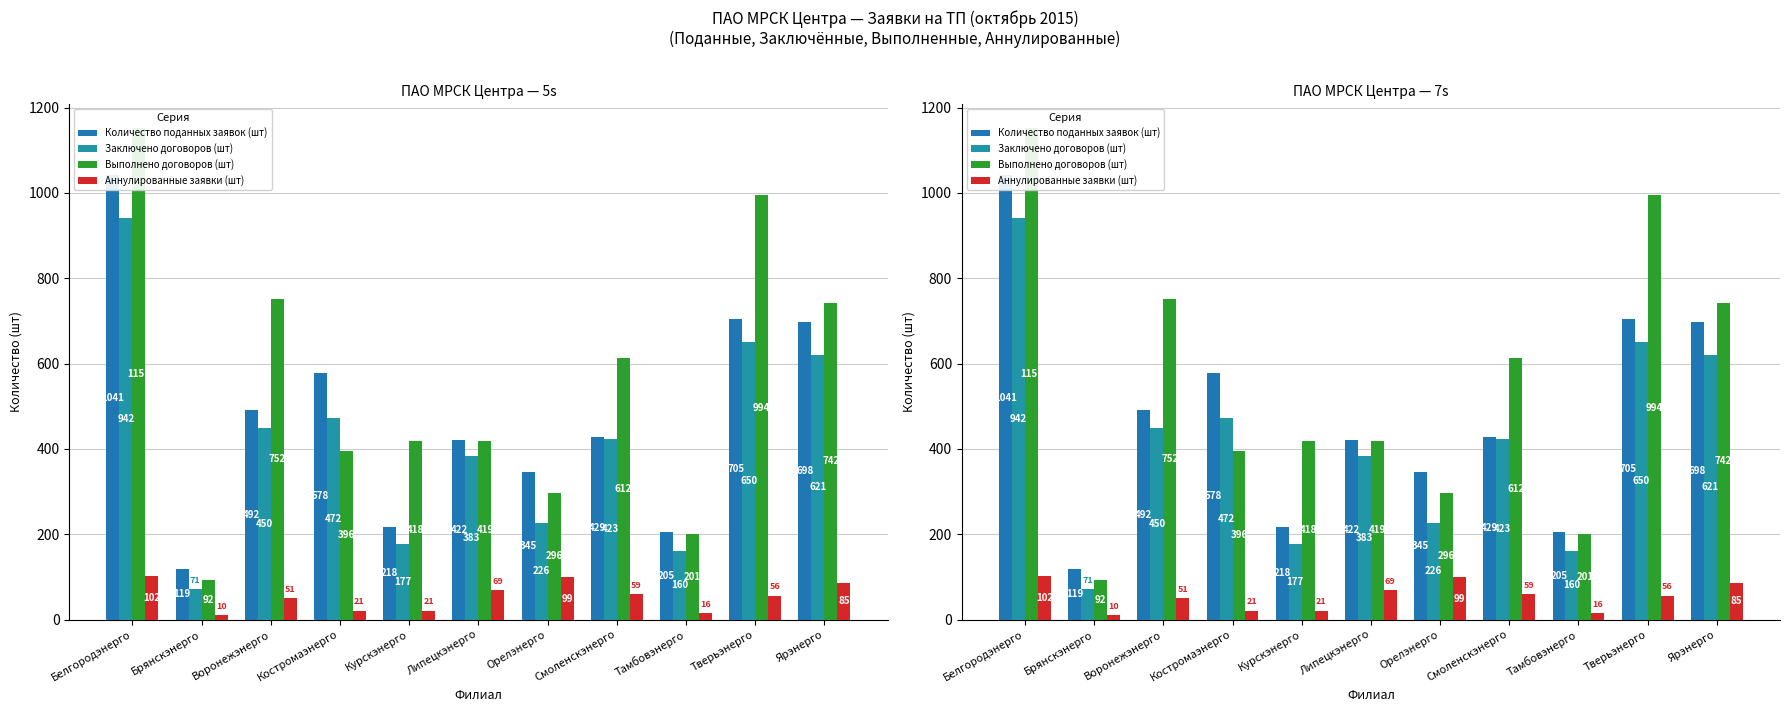

The Аннулированные заявки (шт) series shows 21 at Курскэнерго. True or false?

True